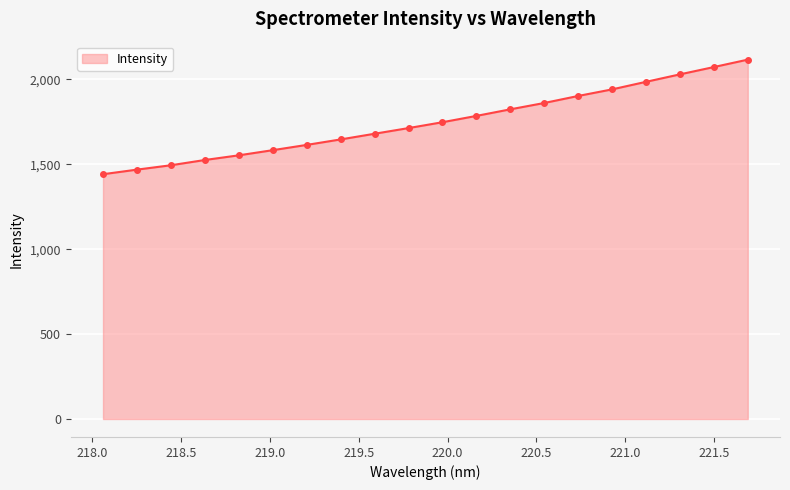

What is the value of the 14th point from the left?

1860.7